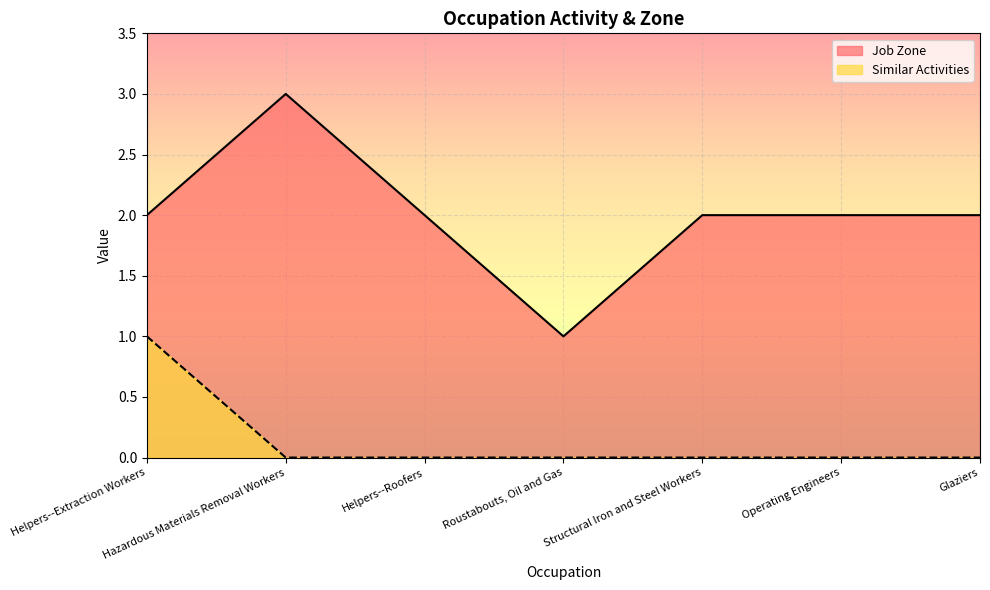

How many categories are shown in the chart?

7